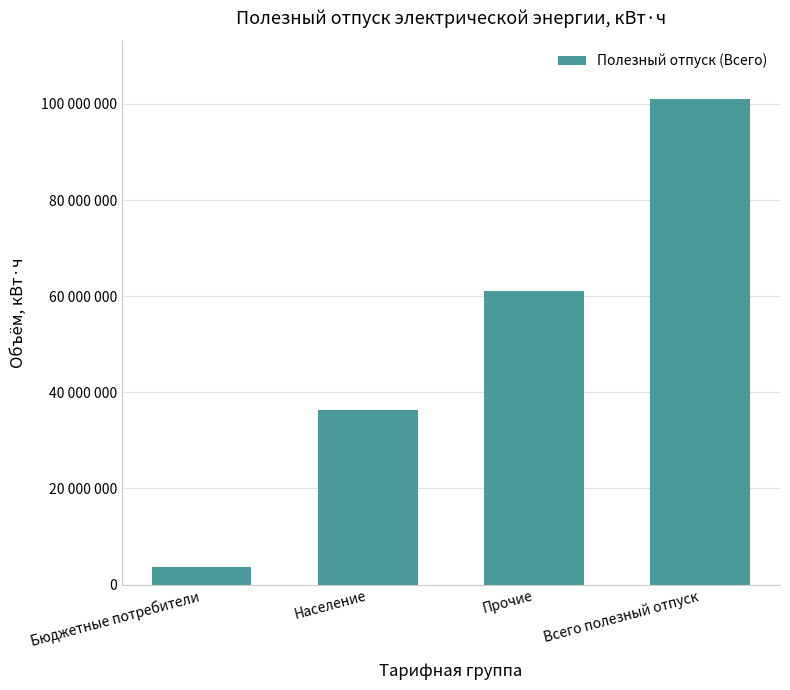

List the labels in order of value, largest first.

Всего полезный отпуск, Прочие, Население, Бюджетные потребители